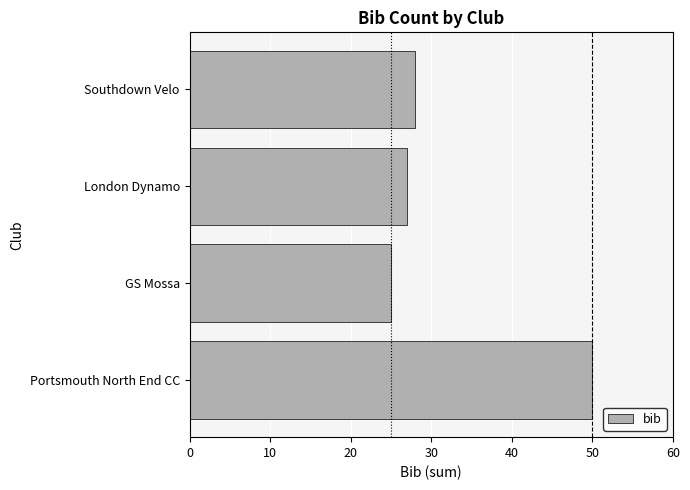

What is the greatest value displayed?

50